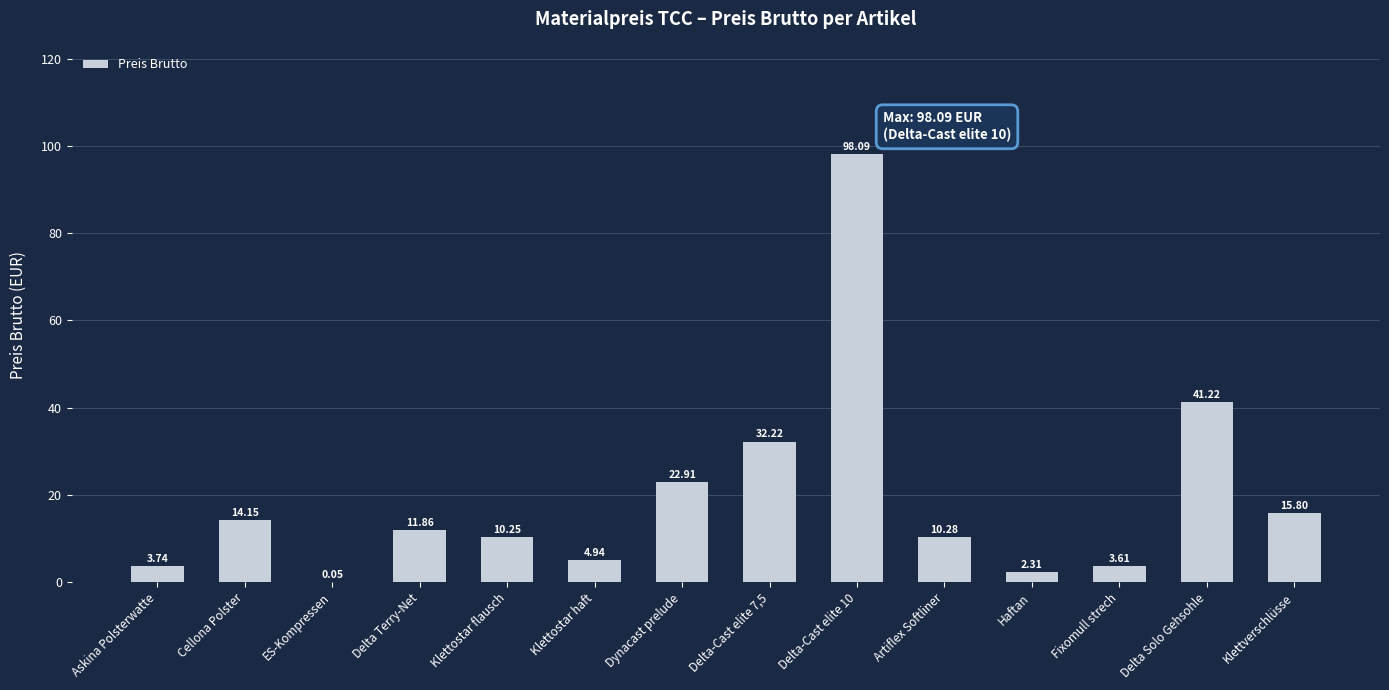

The chart shows a value of 26.1 at Klettverschlüsse. True or false?

False